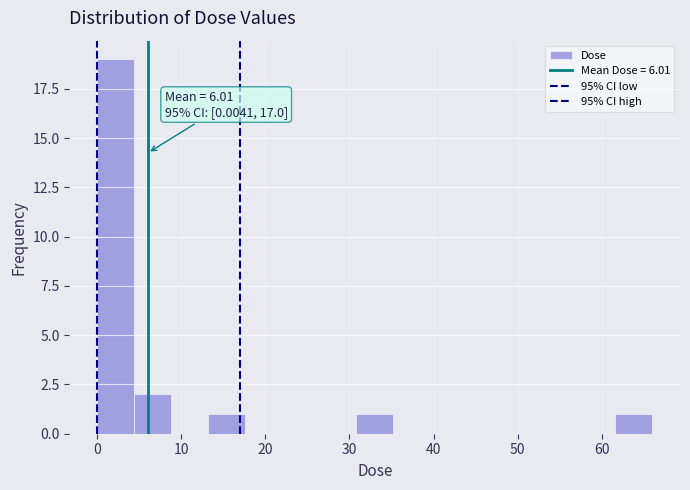

Which range on the x-axis has the tallest bar?

0 to 4